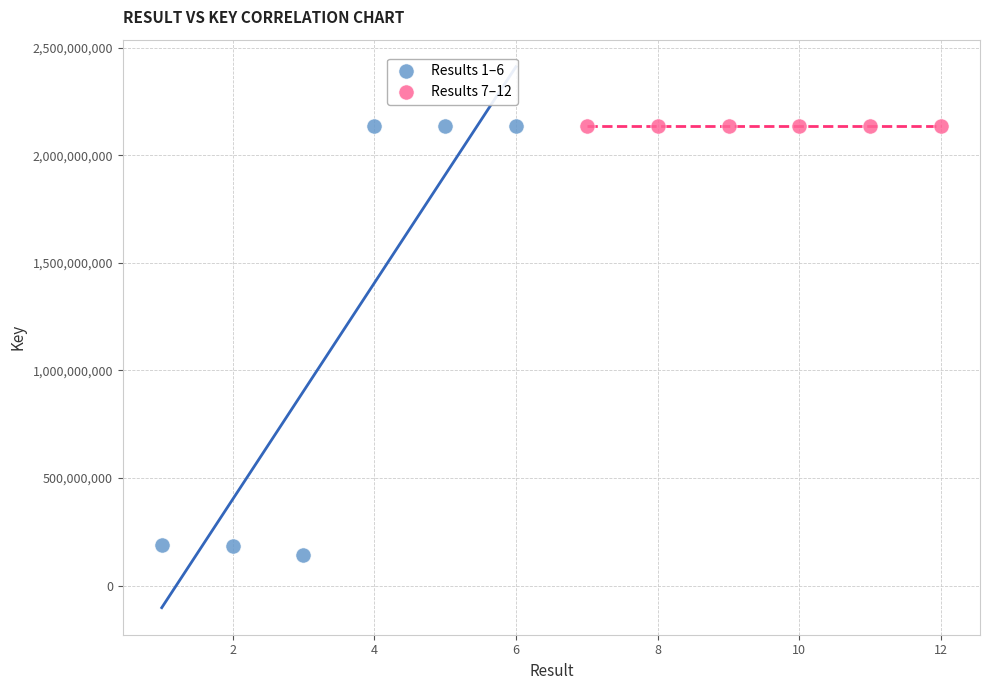

What are all the series names shown in the legend?

Results 1–6, Results 7–12